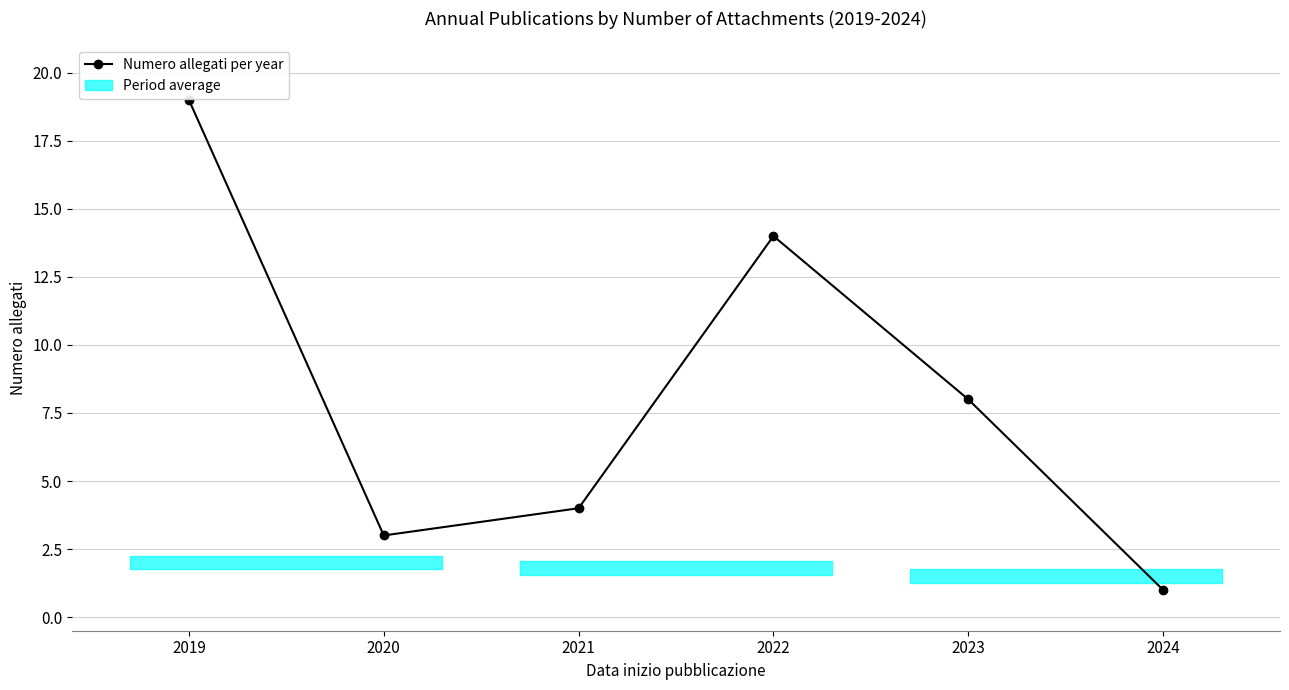

Reading left to right, list all the values displayed in this chart.

2019=19	2020=3	2021=4	2022=14	2023=8	2024=1